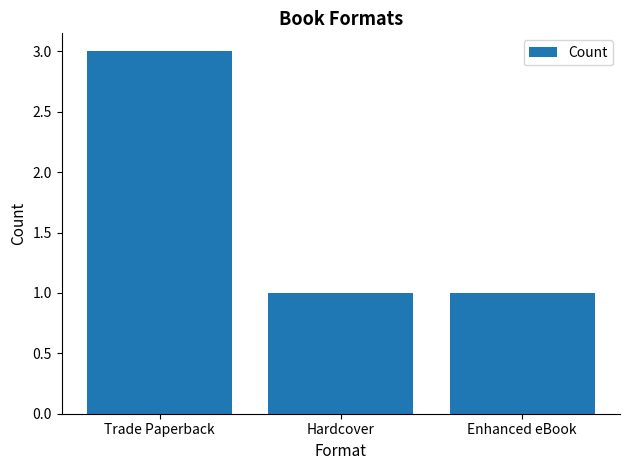

Which has a higher value, Hardcover or Trade Paperback?

Trade Paperback